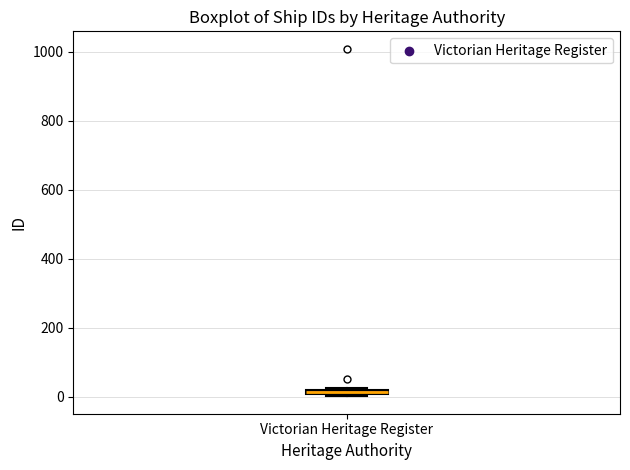

Where is the upper edge of the box for Victorian Heritage Register on the y-axis? The values are not printed on the chart, so give them approximately, as read against the axis.

20